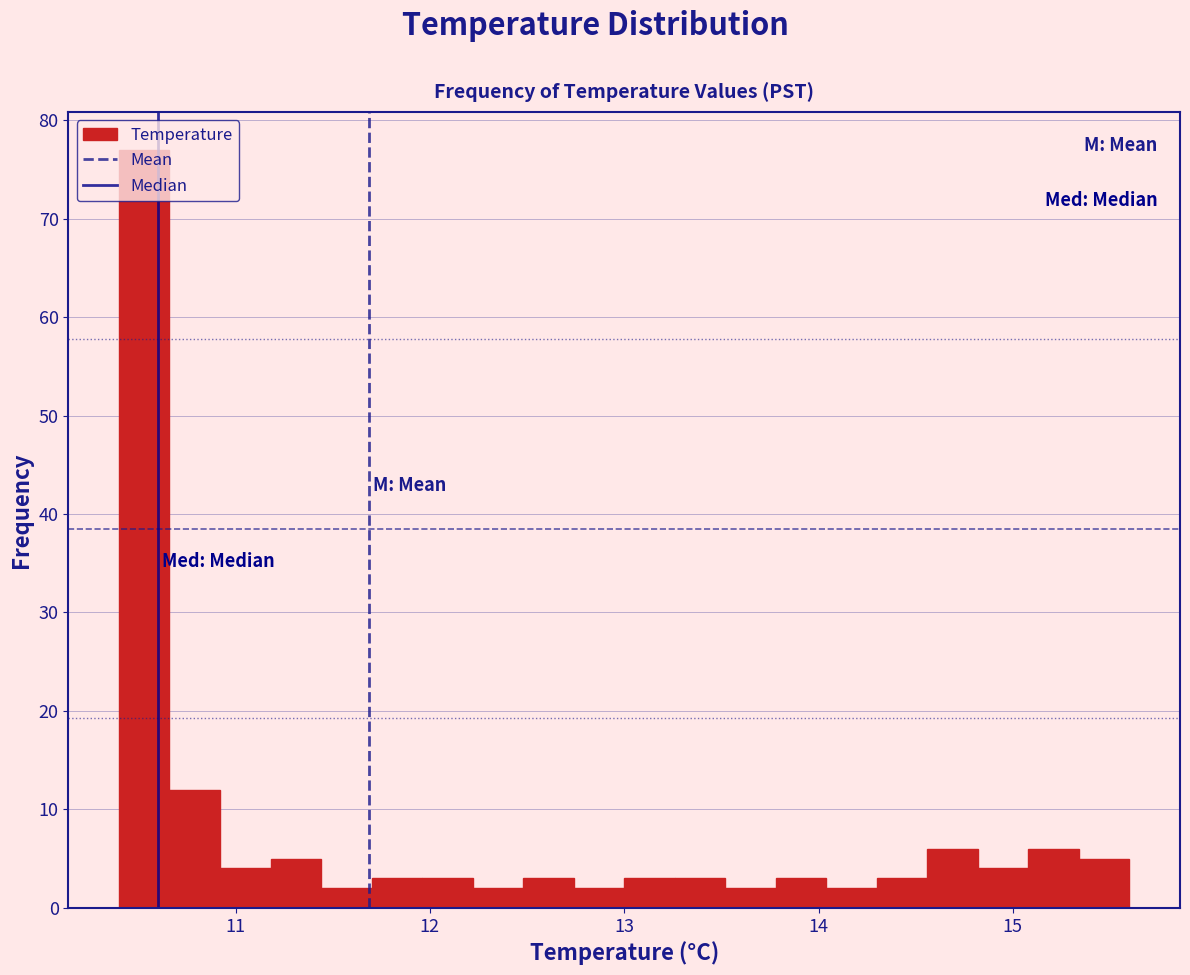

Around what value on the x-axis is the tallest bar? Give the approximate position of its centre, as read against the axis.

10.5